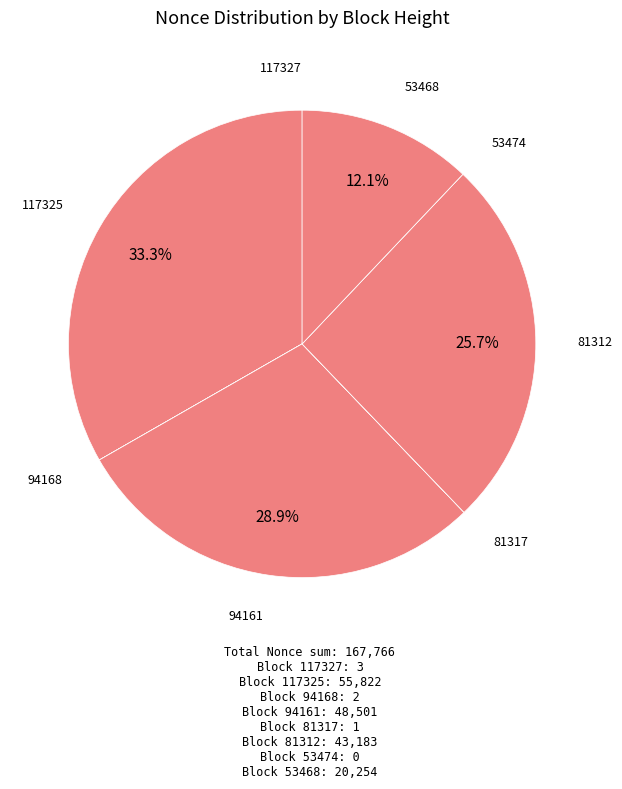

Which slice is the largest?

117325